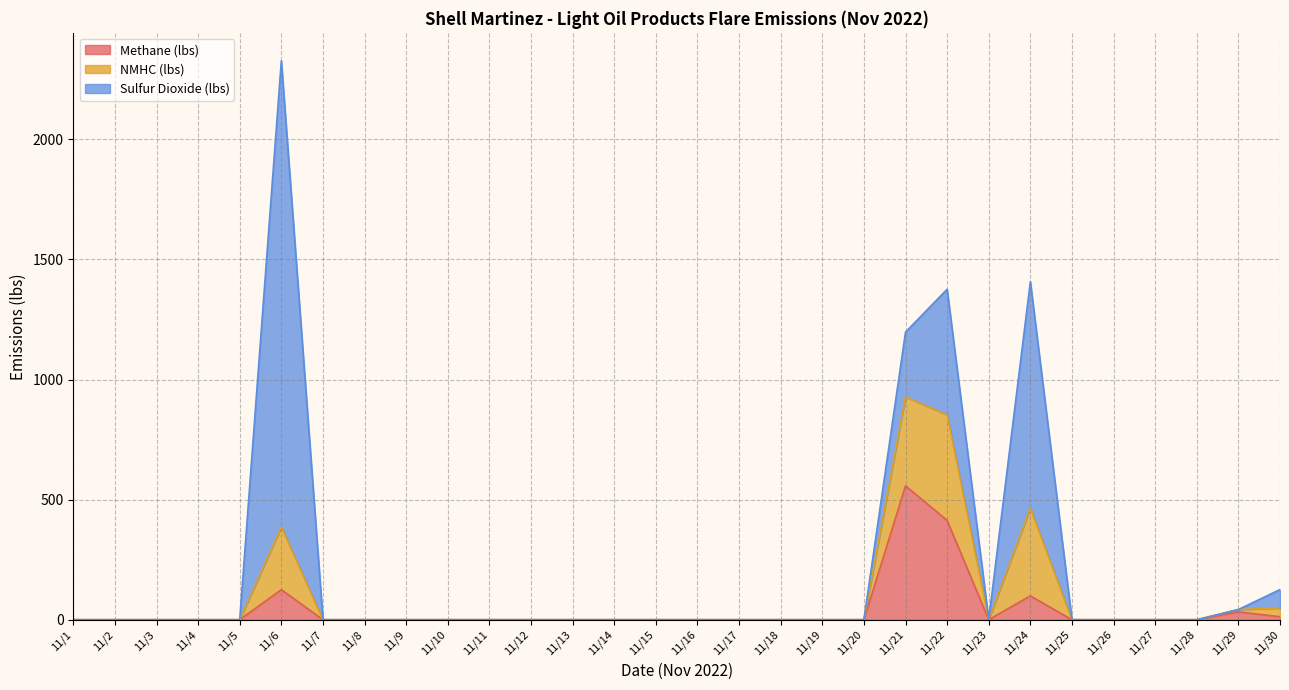

List the series in order of their peak value, lowest first.

NMHC (lbs), Methane (lbs), Sulfur Dioxide (lbs)